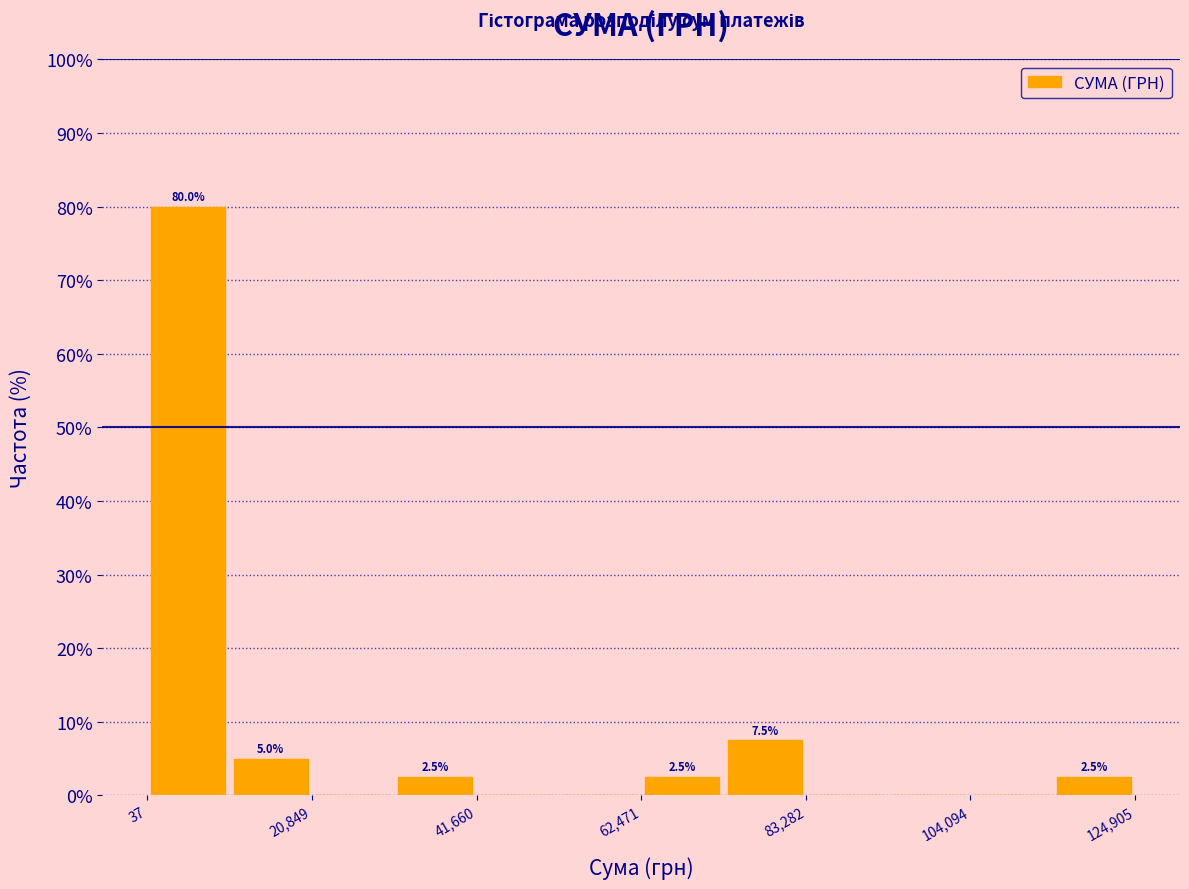

Read against the x-axis, roughly where is the centre of the tallest bar?

5000